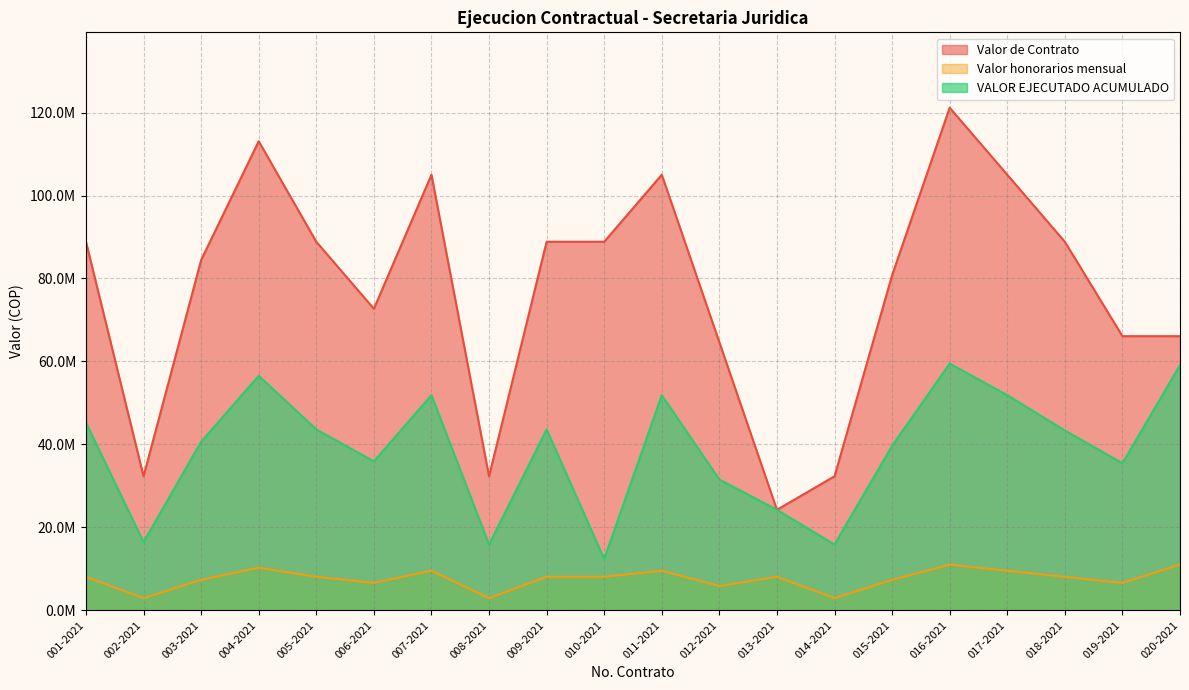

What are all the series names shown in the legend?

Valor de Contrato, Valor honorarios mensual, VALOR EJECUTADO ACUMULADO